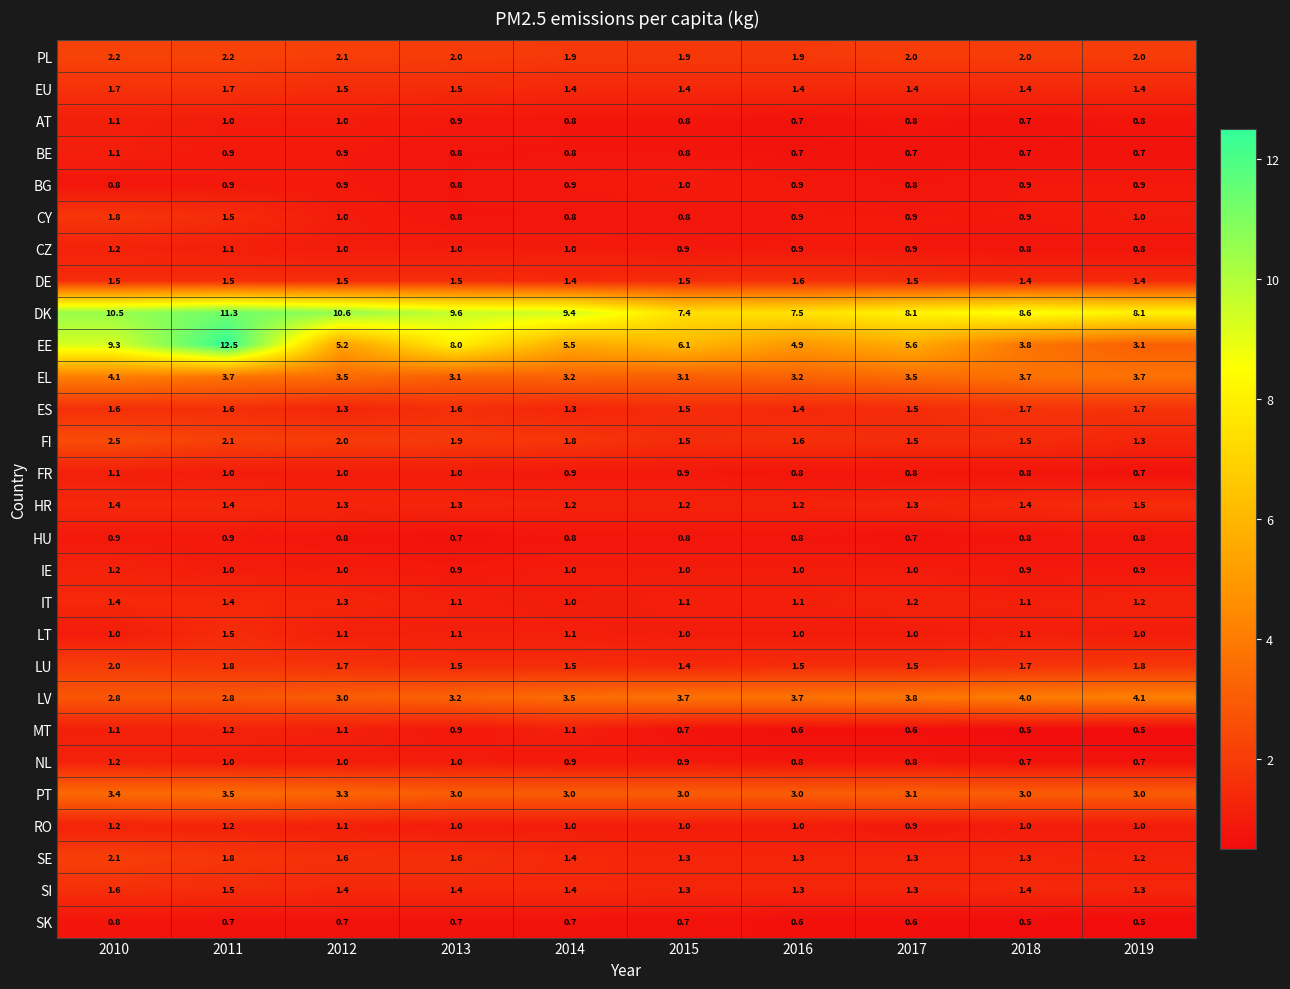

The AT series shows 0.8 at 2015. True or false?

True